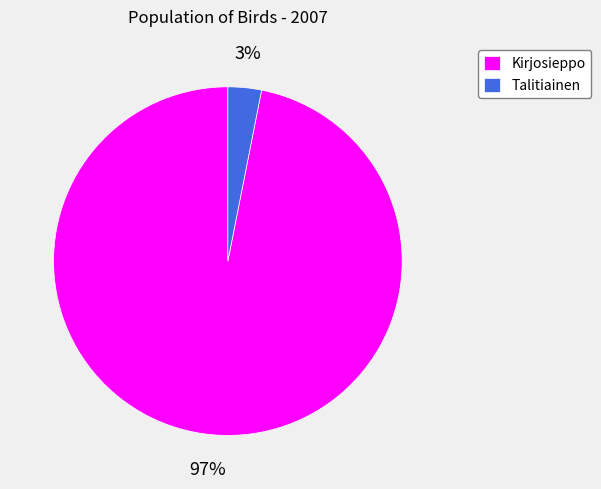

Does Talitiainen account for over 50% of the chart?

No